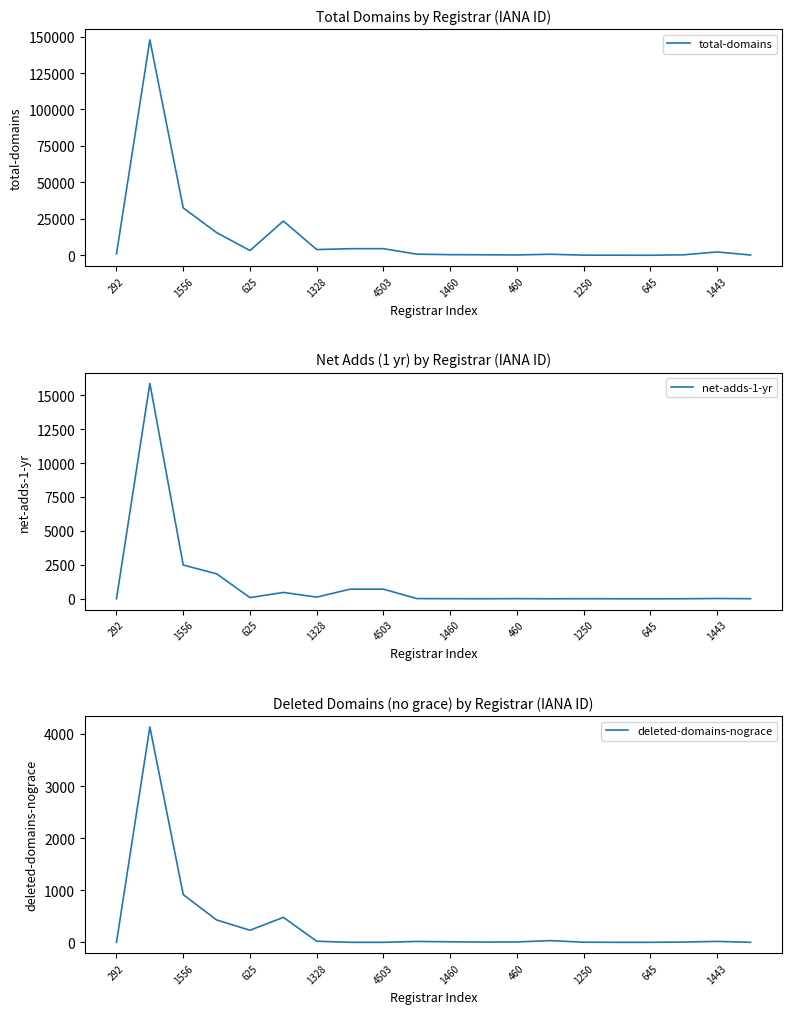

What is the sum of the net-adds-1-yr values at 645 and 13?

708